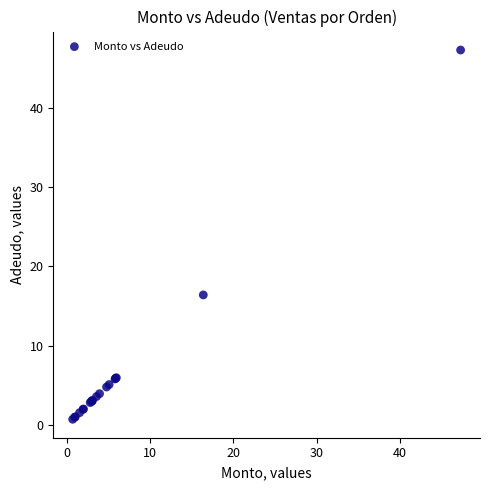

What Y value in the scatter plot is closest to 24?

16.4